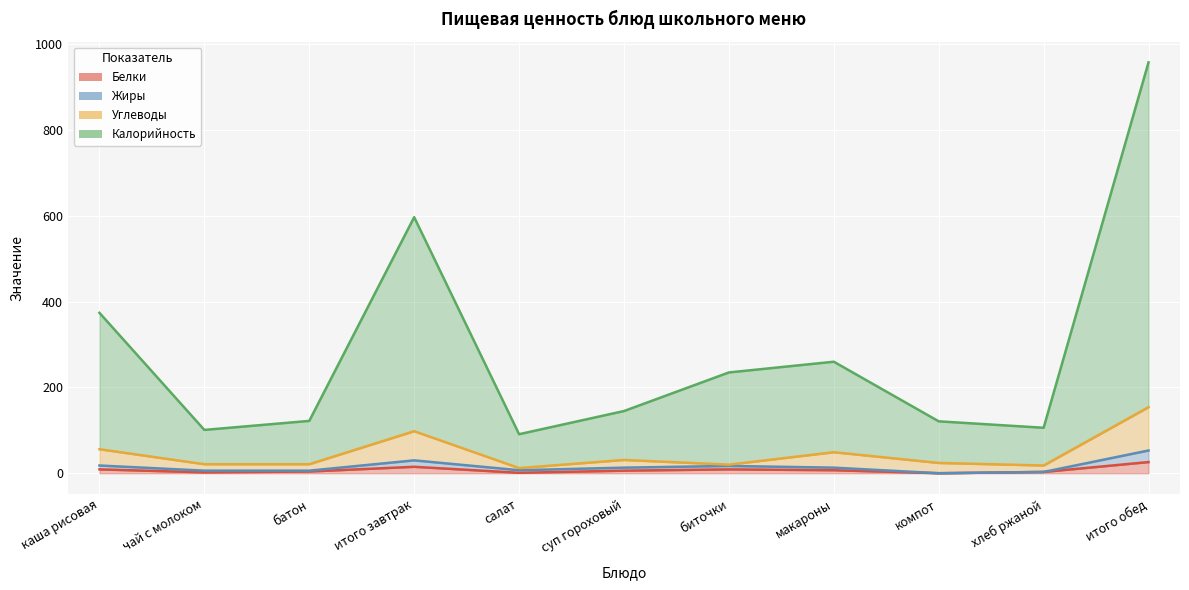

Is the value of Калорийность at суп гороховый greater than the value of Белки at суп гороховый?

Yes